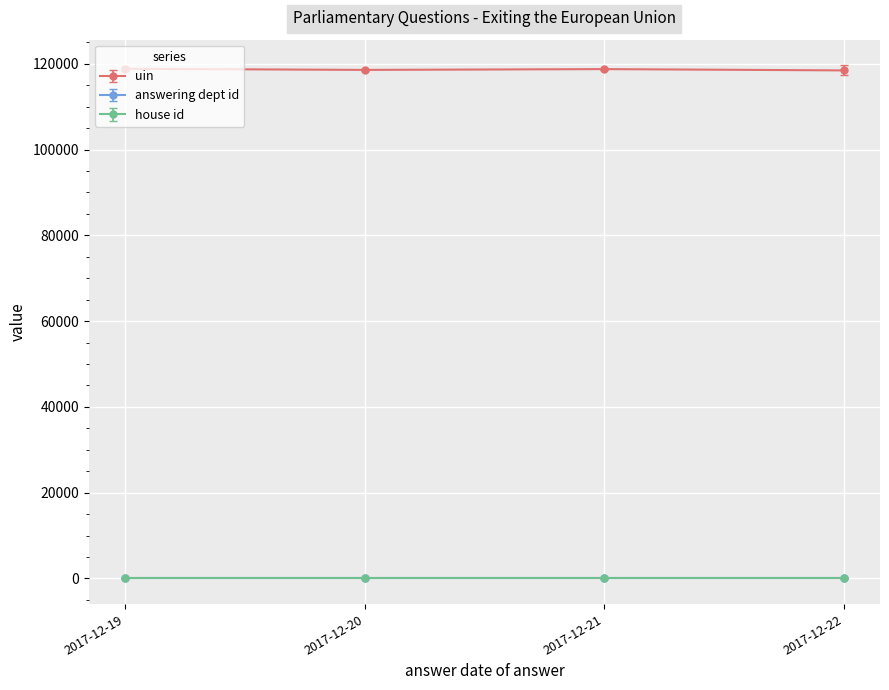

What is the approximate value of house id at 2017-12-20?

1